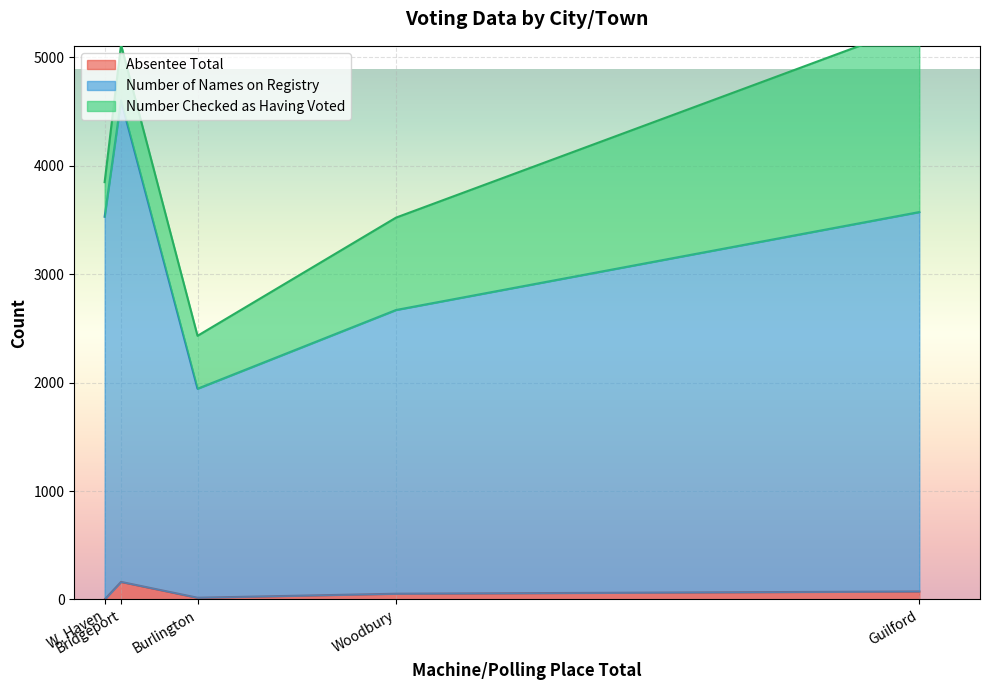

What is the highest value of the Absentee Total series?

162